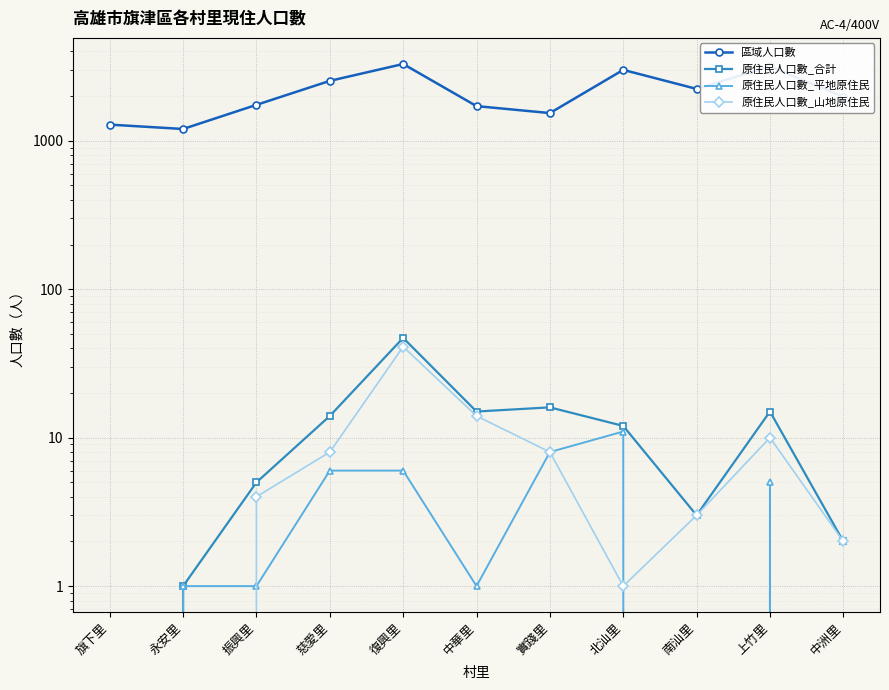

How many series are shown in this chart?

4